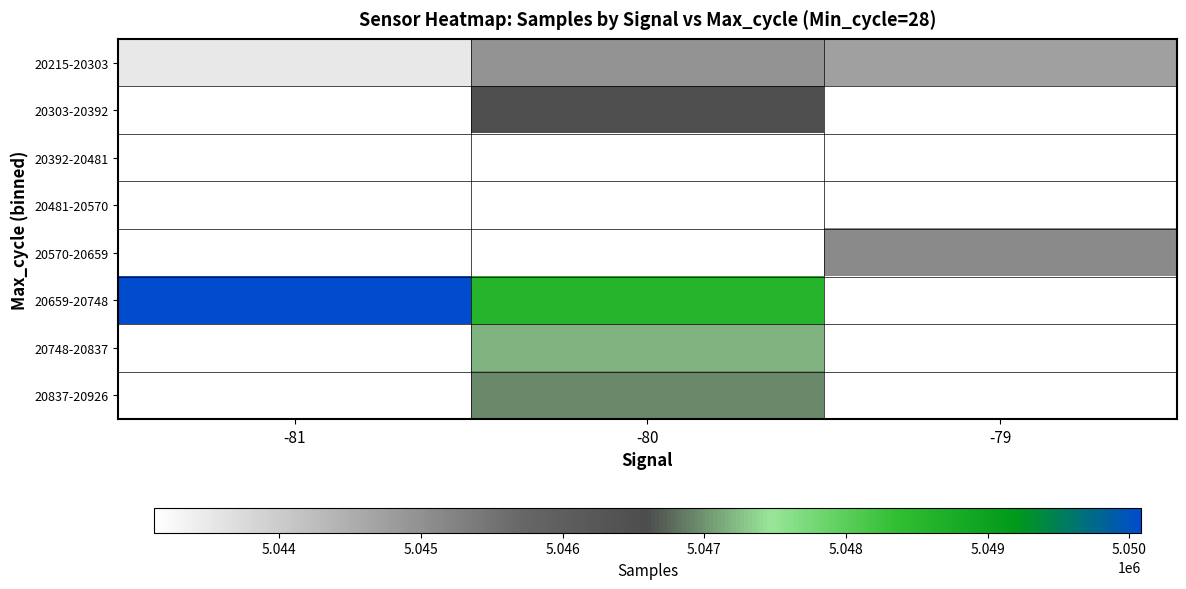

What is the smallest value displayed?

5043114.0